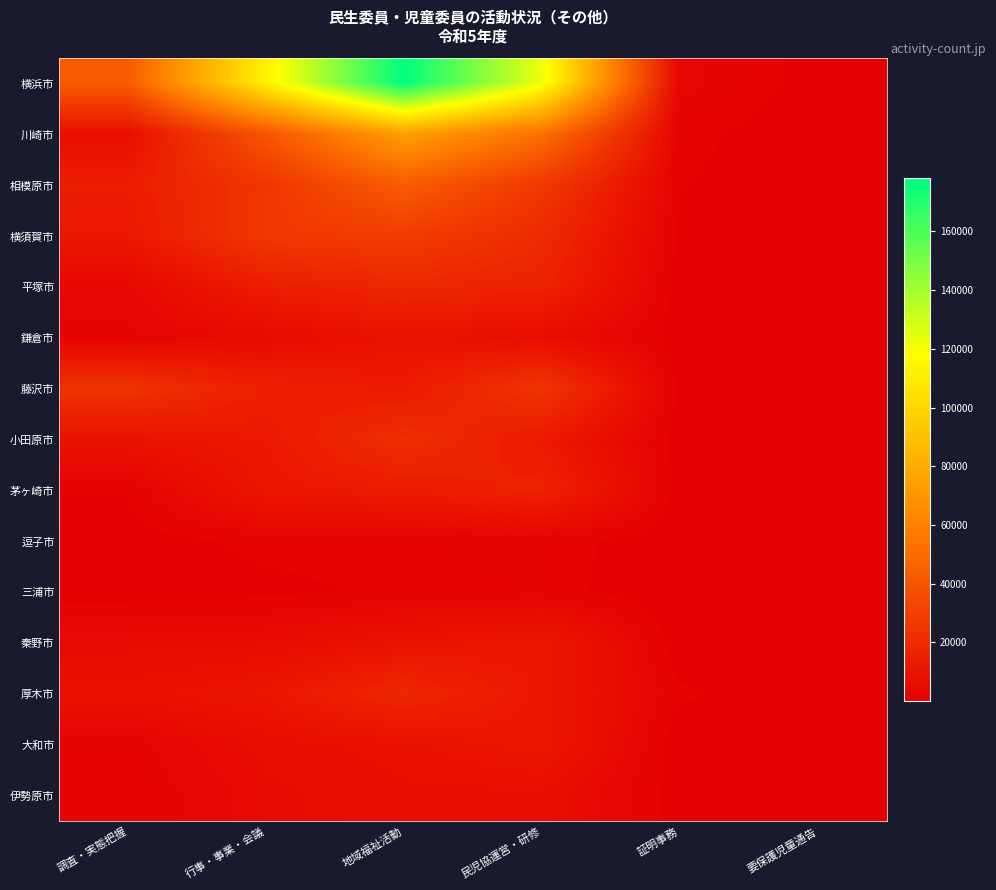

What is the greatest value displayed?

178026